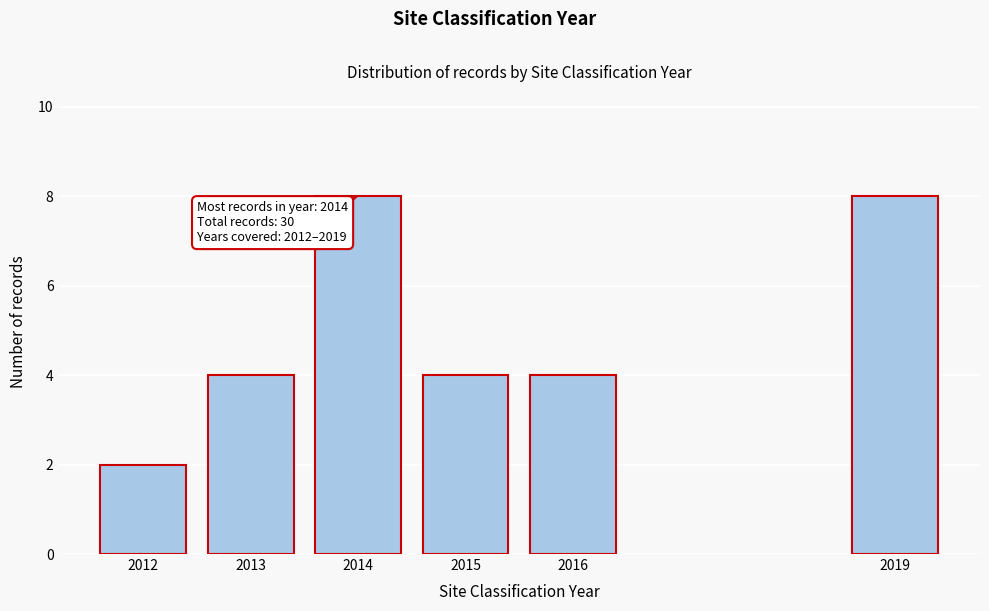

Reading left to right, list all the values displayed in this chart.

2	4	8	4	4	8